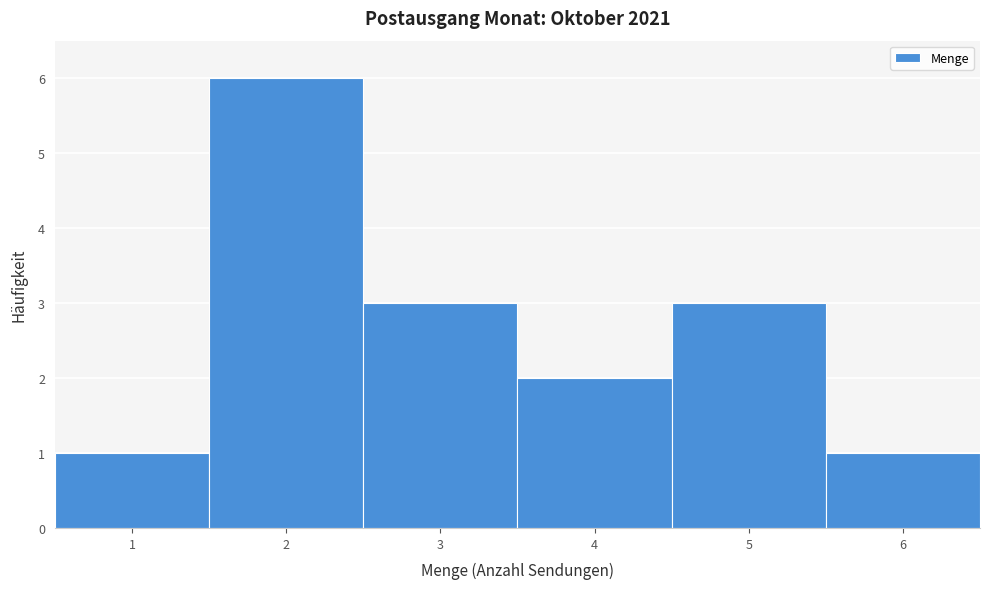

What is the height of the bar covering 5.5 to 6.5 on the x-axis? The values are not printed on the chart, so give them approximately, as read against the axis.

1